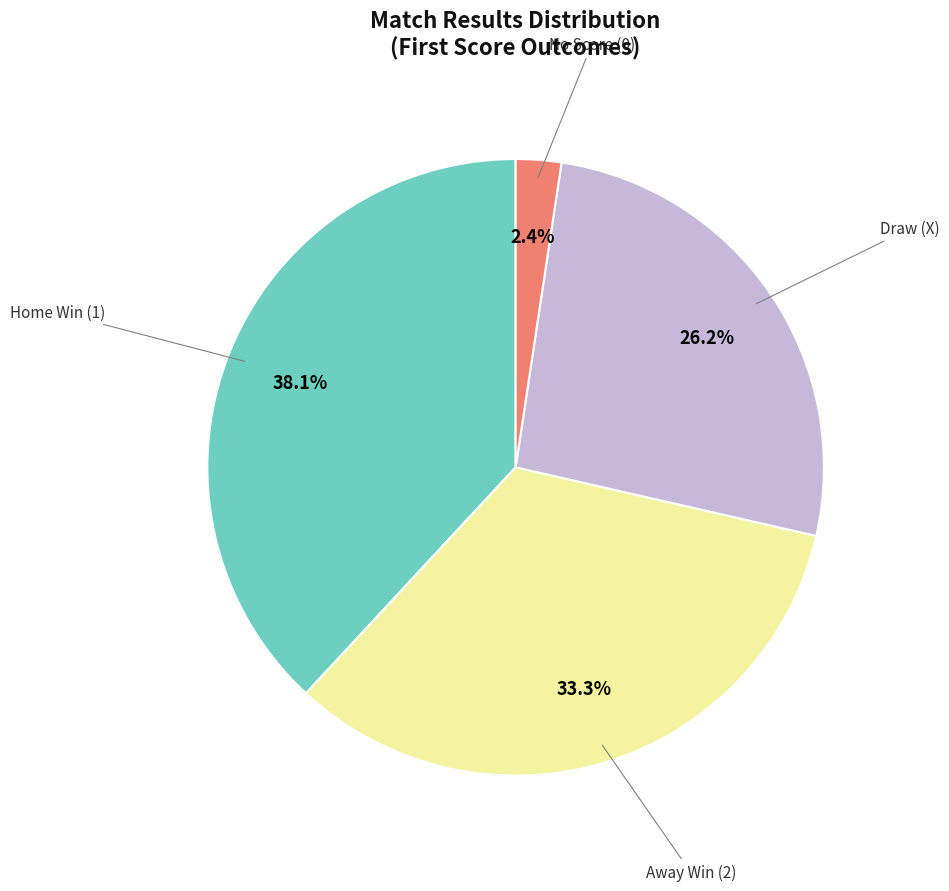

Rank the categories by value from lowest to highest.

No Score (0), Draw (X), Away Win (2), Home Win (1)